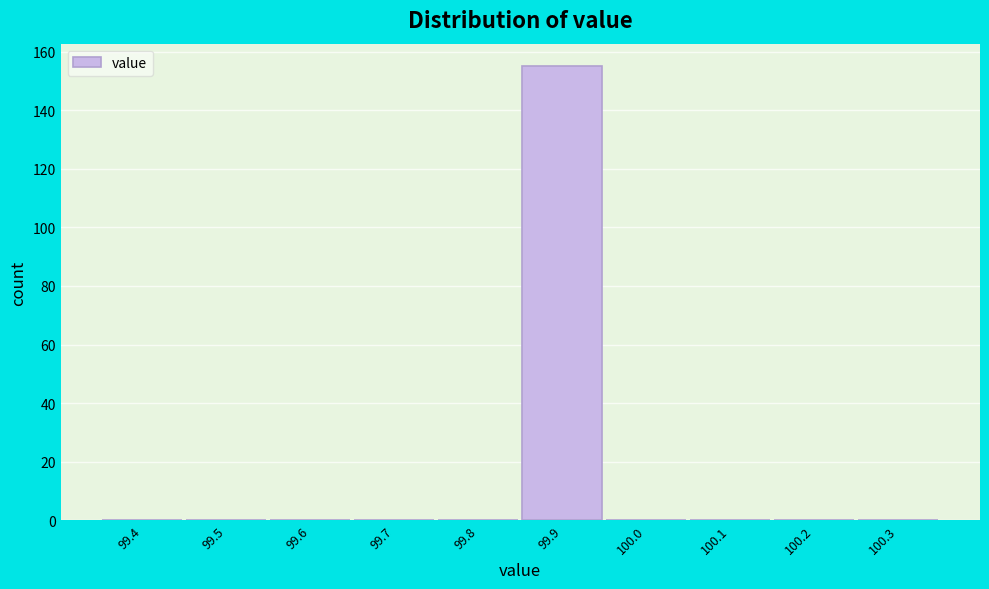

Reading right to left, what are all the values shown in this chart?

100.3=0	100.2=0	100.1=0	100.0=0	99.9=155	99.8=0	99.7=0	99.6=0	99.5=0	99.4=0